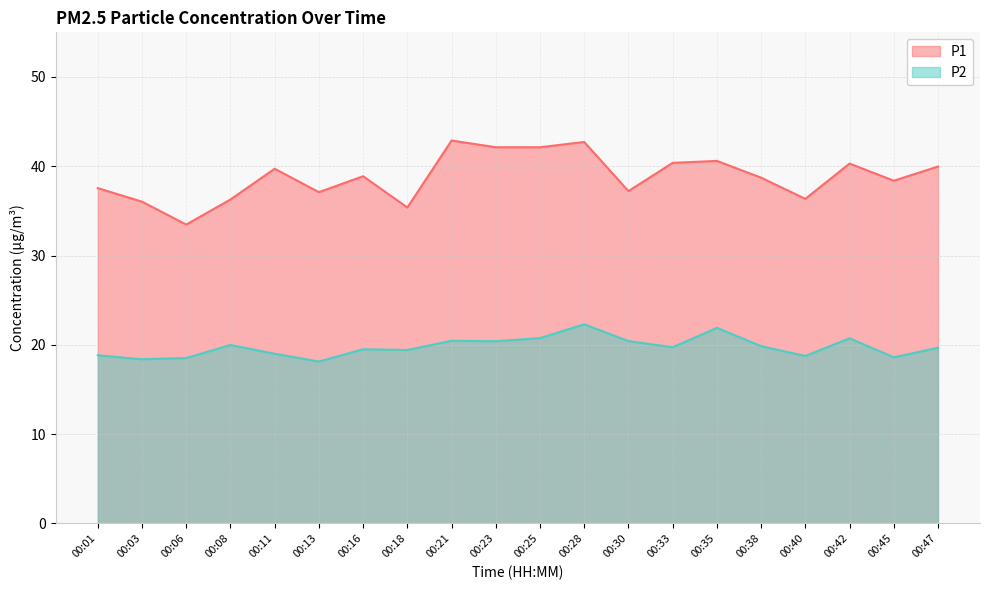

What is the total value across all series at 00:30?

57.6